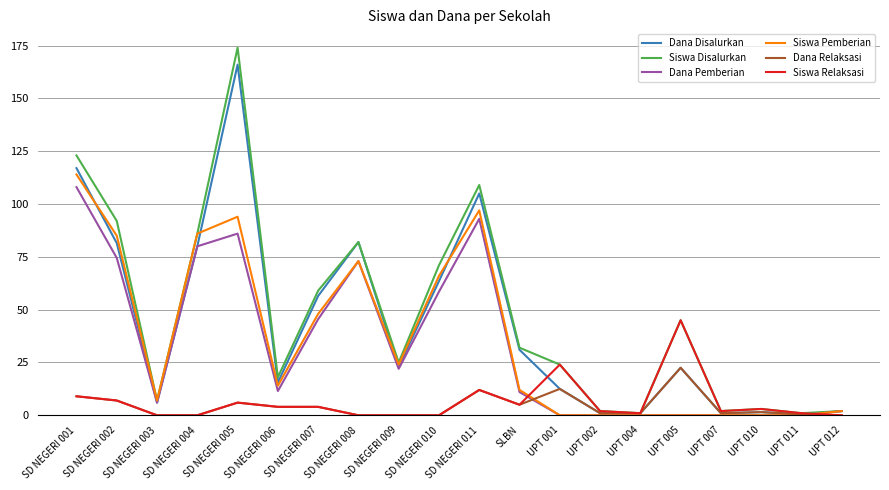

What position from the right is UPT 004?

6